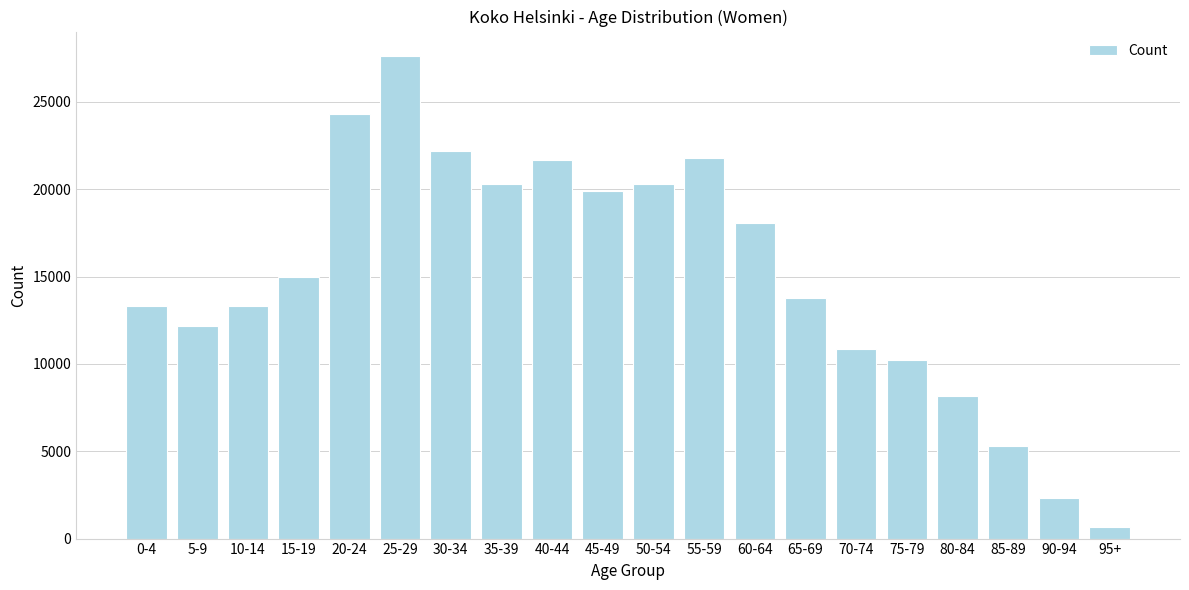

Which label corresponds to the smallest value in the chart?

95+